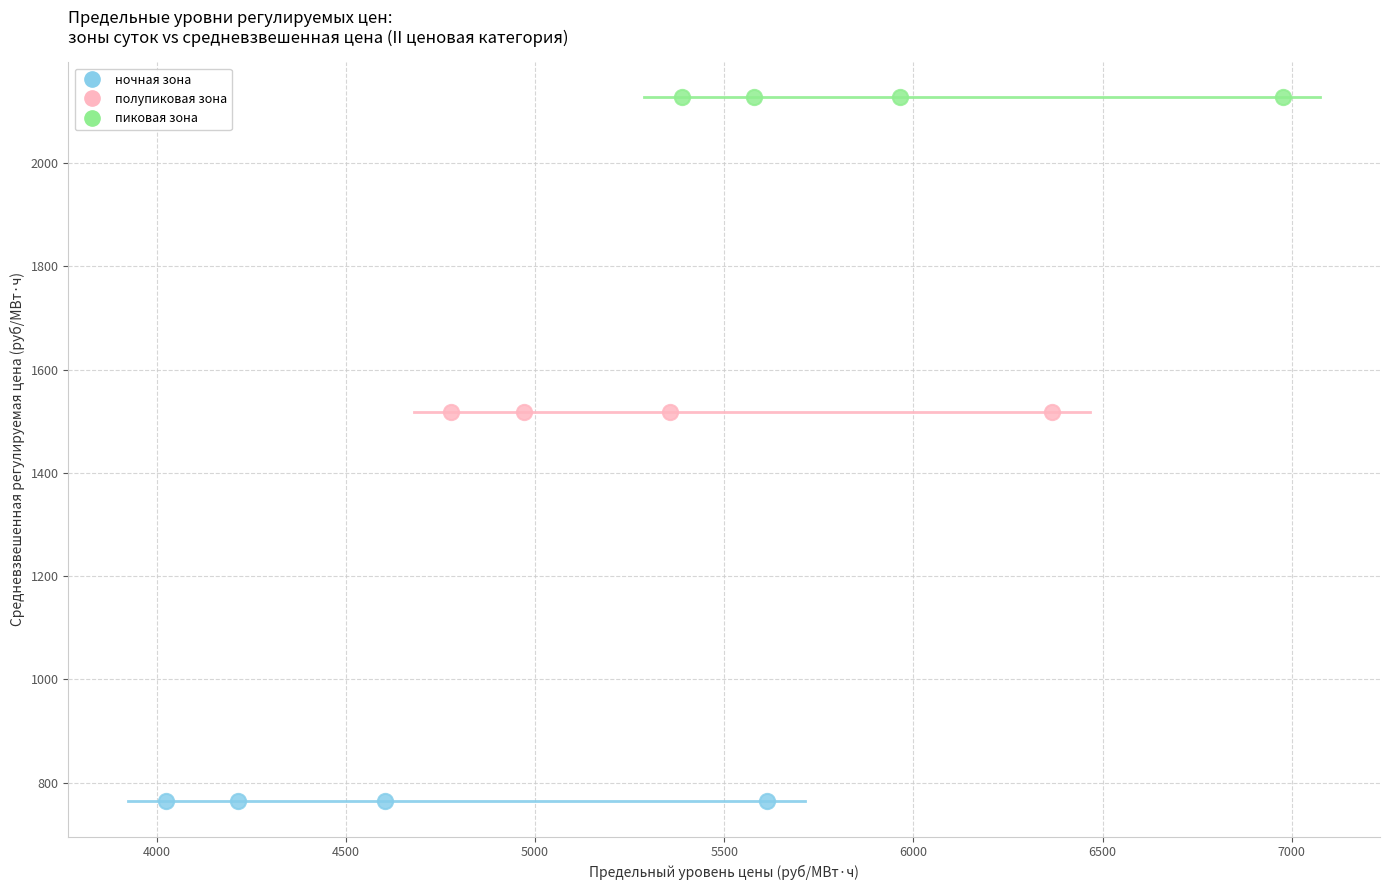

Which series reaches the maximum Y coordinate?

пиковая зона